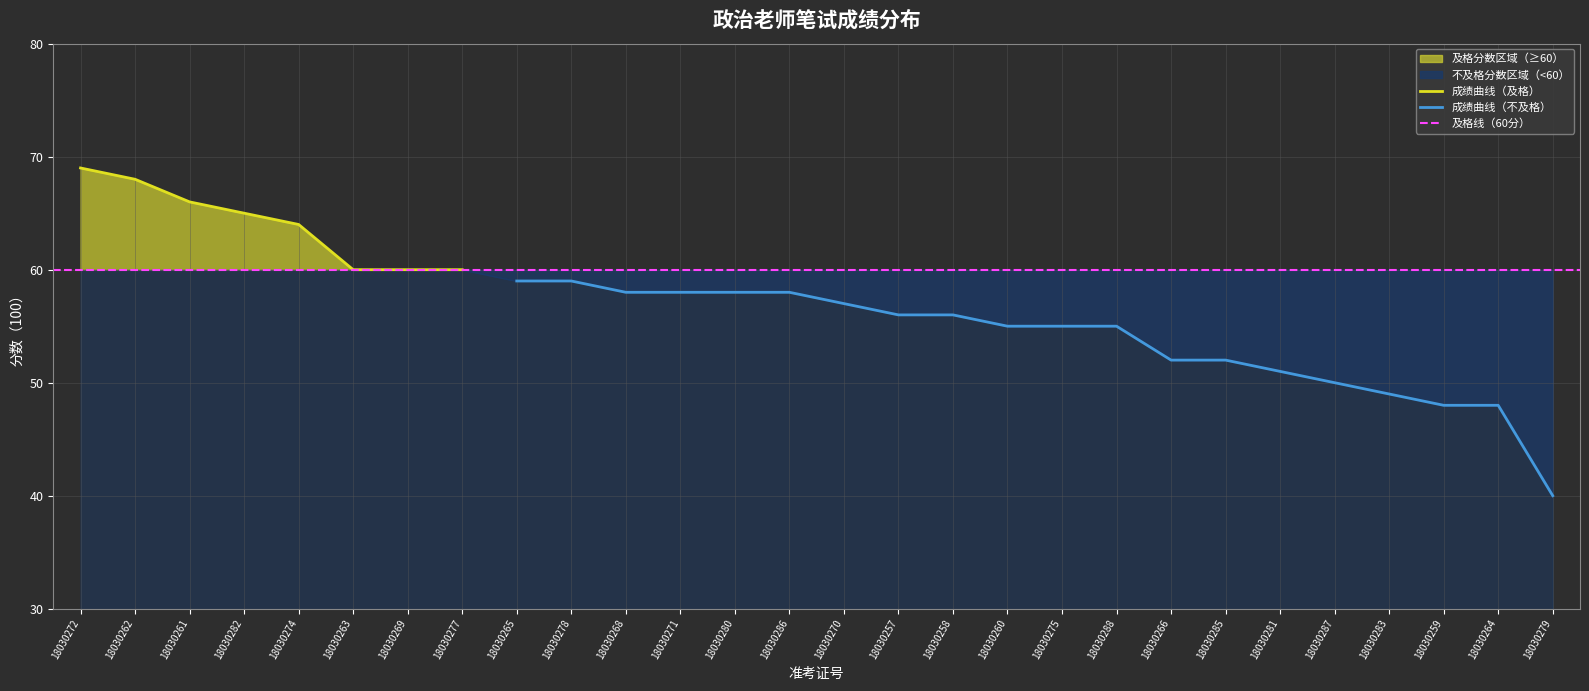

What is the average value?

57